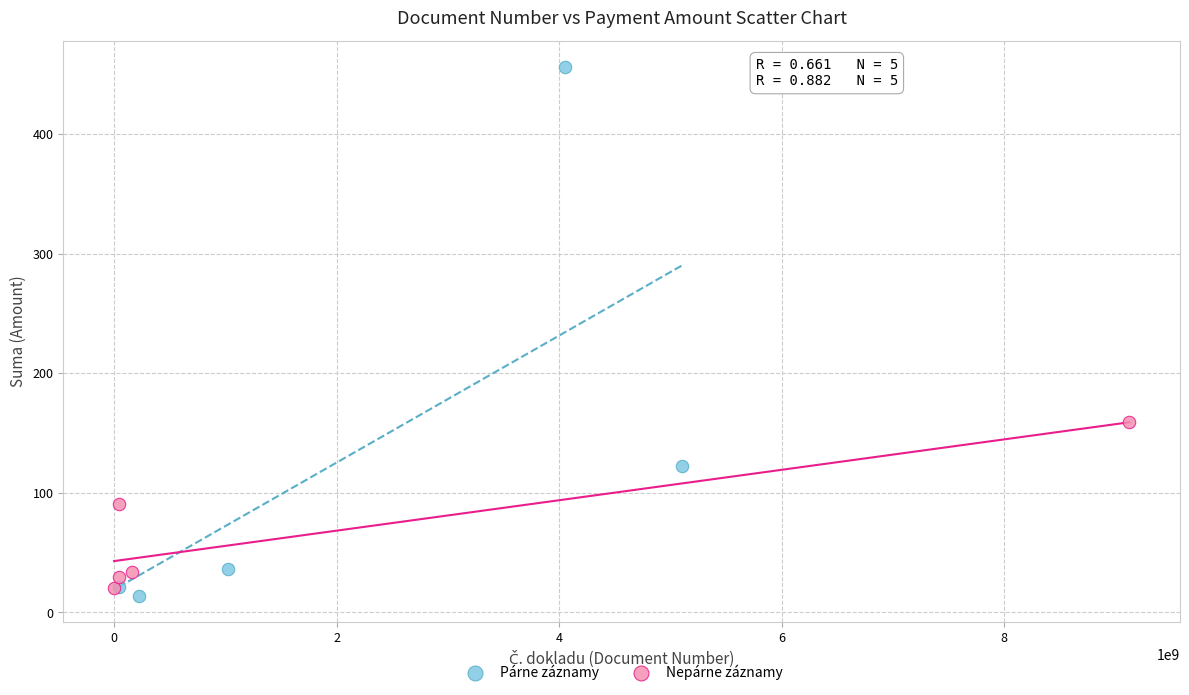

Which series contains the highest Y value?

Párne záznamy